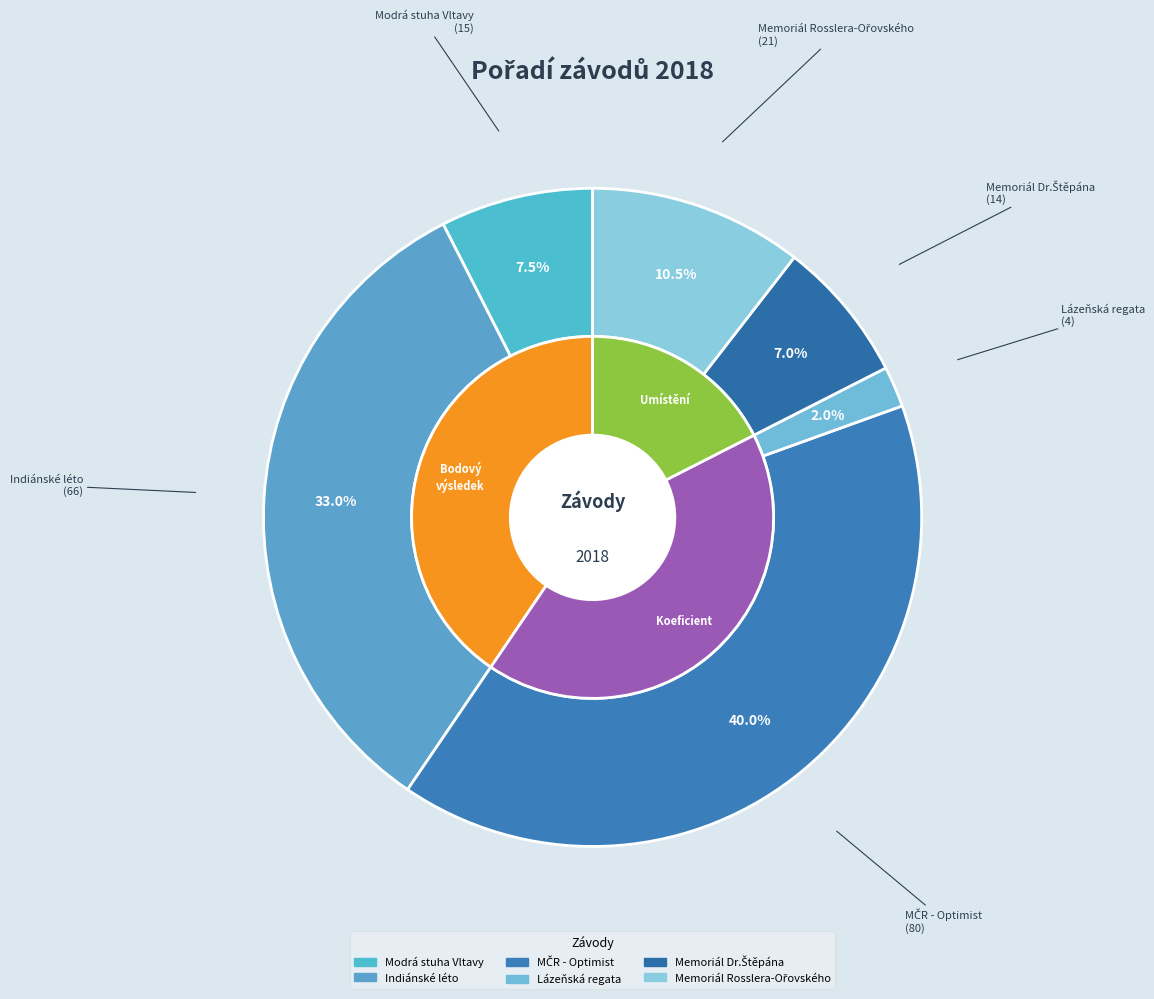

Rank the categories by value from highest to lowest.

MČR - Optimist, Indiánské léto, Memoriál Rosslera-Ořovského, Modrá stuha Vltavy, Memoriál Dr.Štěpána, Lázeňská regata